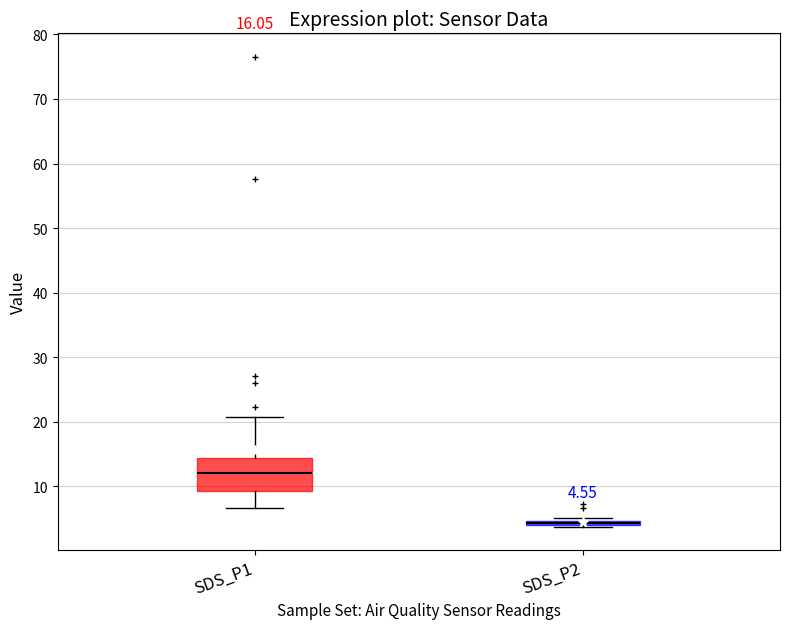

Comparing the boxes themselves (not the whiskers), which one is the tallest?

SDS_P1